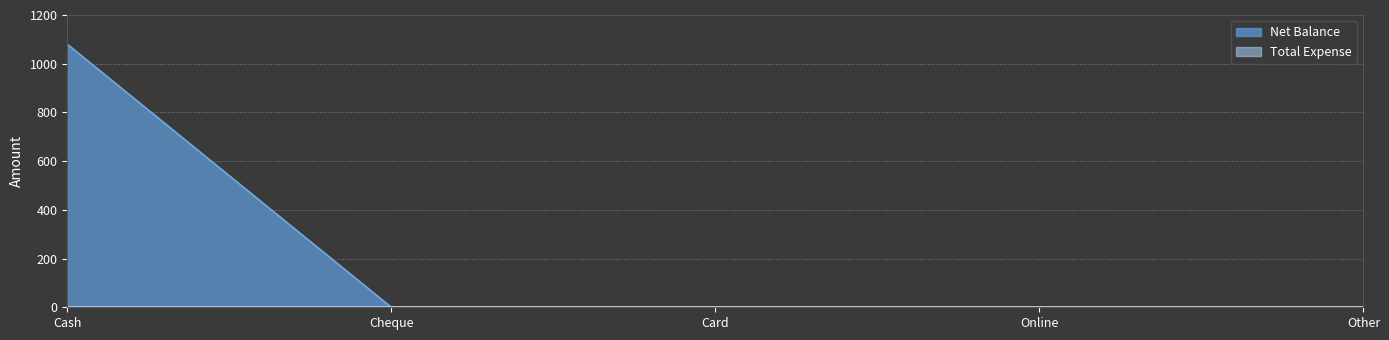

The chart shows a value of 496 at Cash. True or false?

False